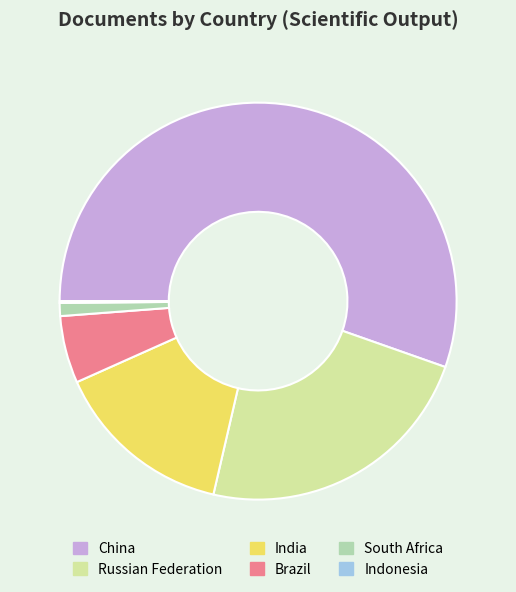

What is the ratio of the value at China to the value at India?

3.8